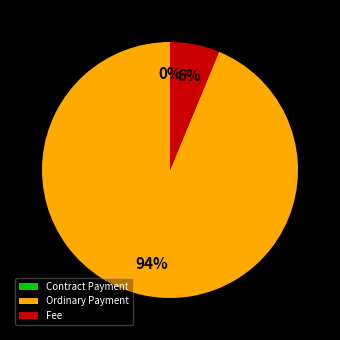

Count the number of slices in the pie.

3